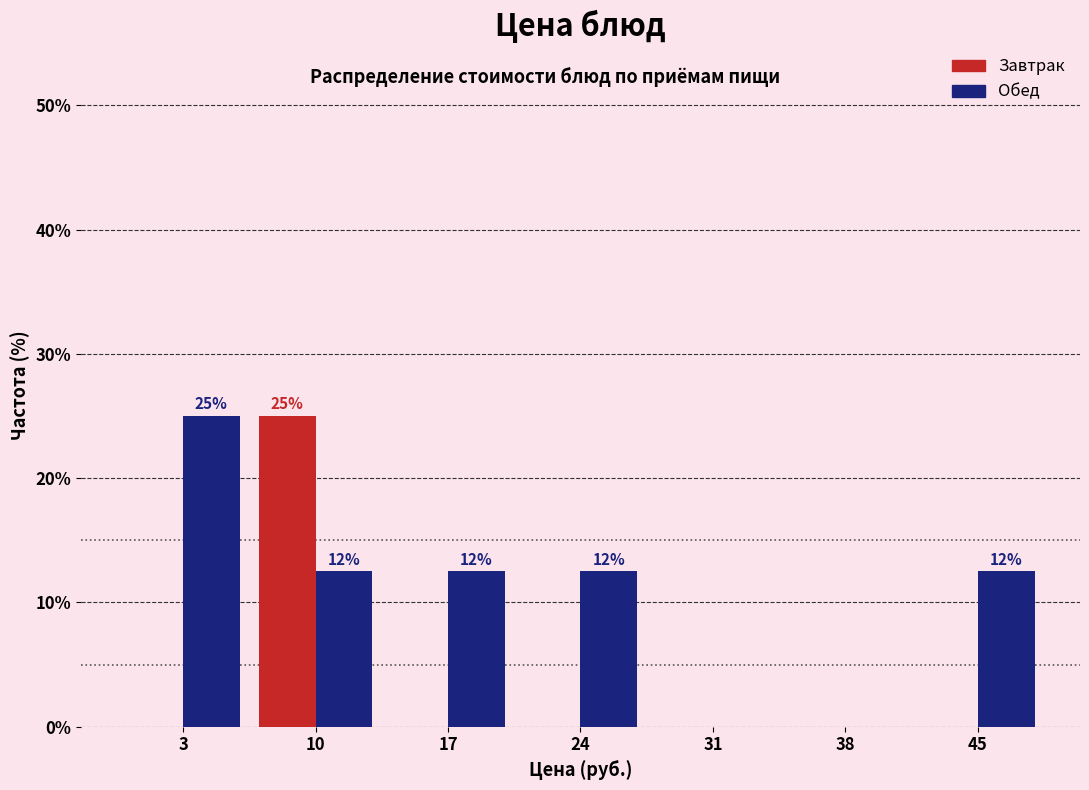

In the Обед series, which range on the x-axis has the tallest bar?

0 to 7